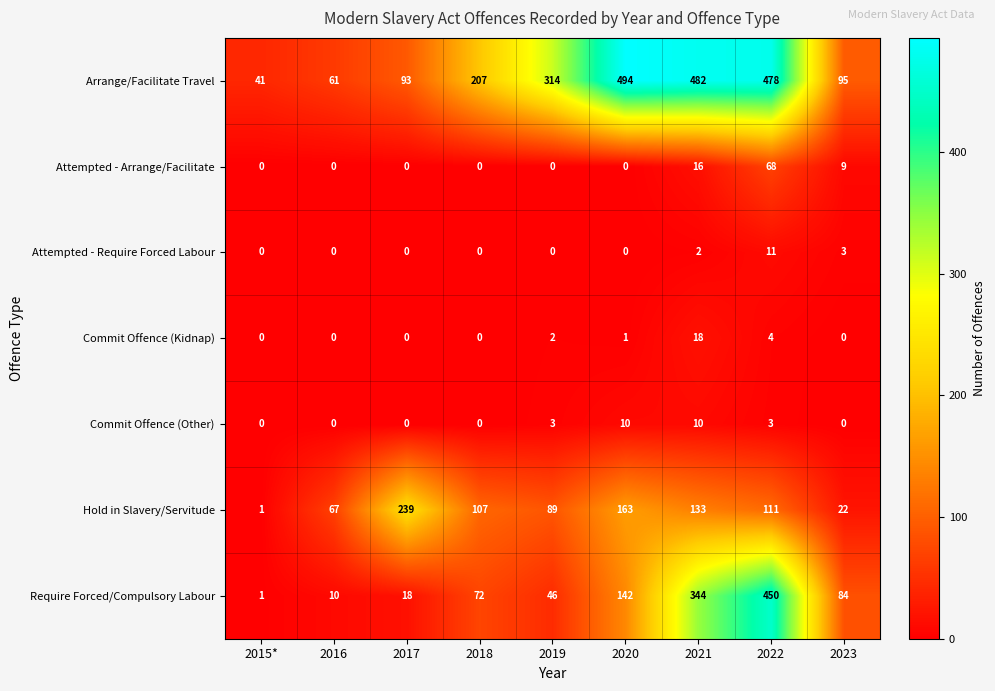

At which category is the sum across all series the highest?

2022